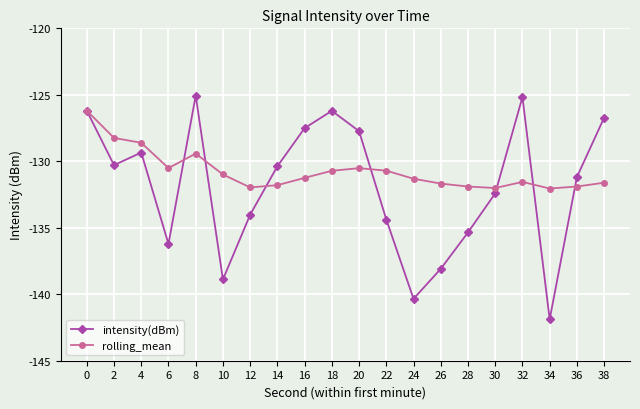

How many values in the intensity(dBm) series exceed -130?

8